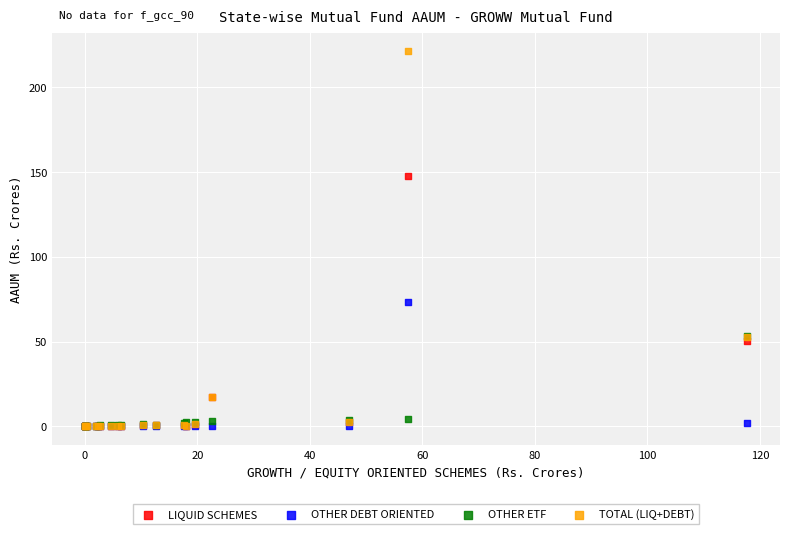

What are all the series names shown in the legend?

LIQUID SCHEMES, OTHER DEBT ORIENTED, OTHER ETF, TOTAL (LIQ+DEBT)